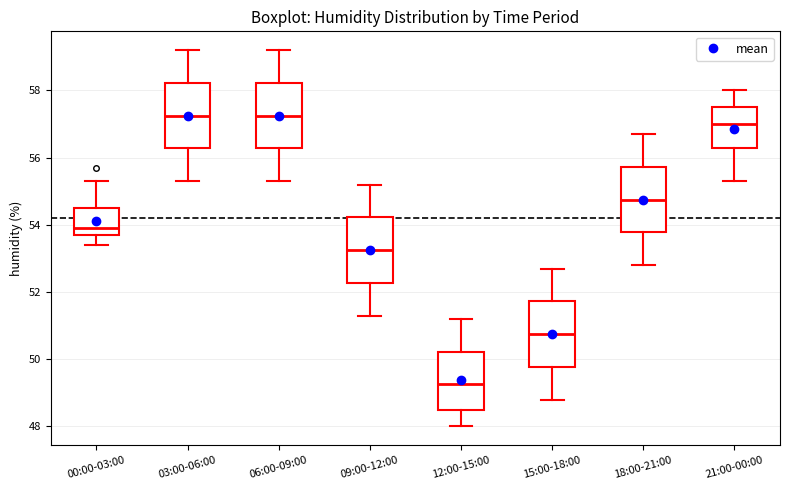

Where does the median line of the box for 15:00-18:00 sit on the y-axis? The values are not printed on the chart, so give them approximately, as read against the axis.

50.8